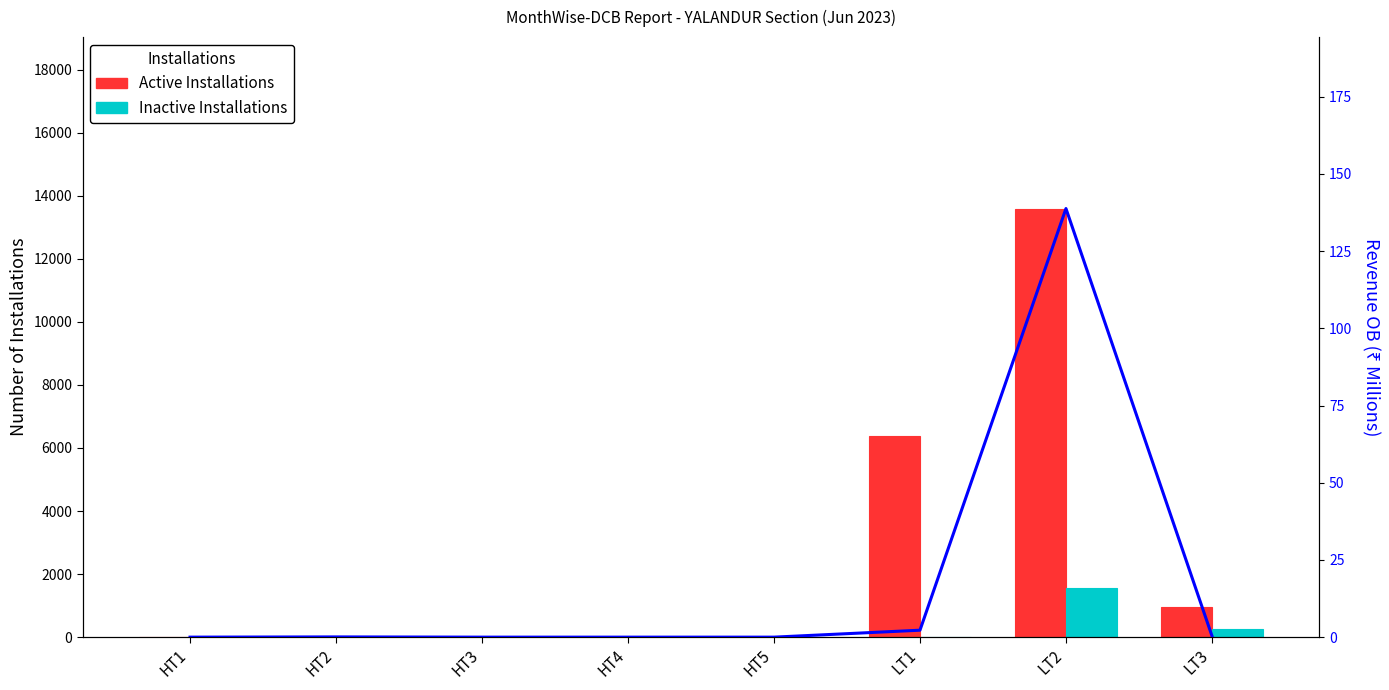

The value of Revenue (OB, millions) at HT4 is 0.0. True or false?

True